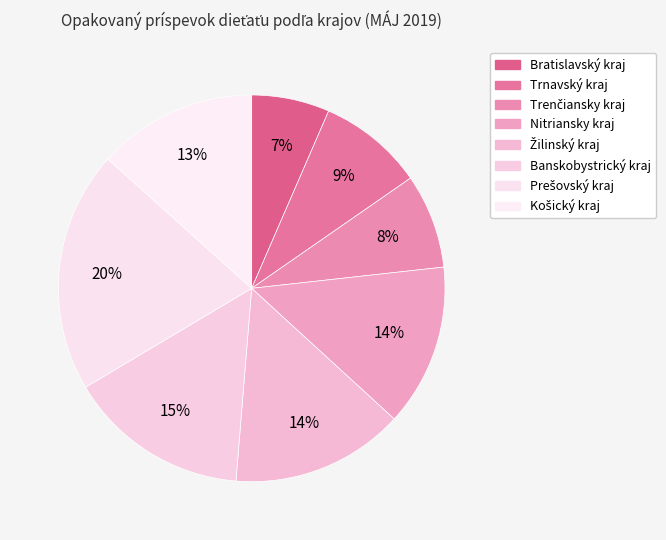

Is it true that Trenčiansky kraj is 8% of the pie?

True